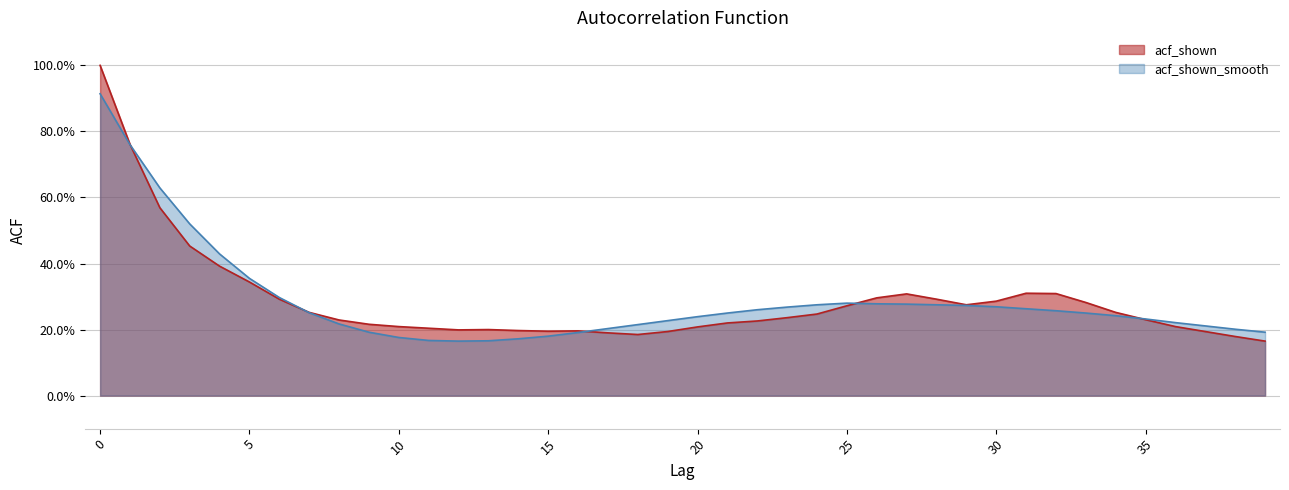

Between which two adjacent categories do acf_shown_smooth and acf_shown first intersect?

1 and 2